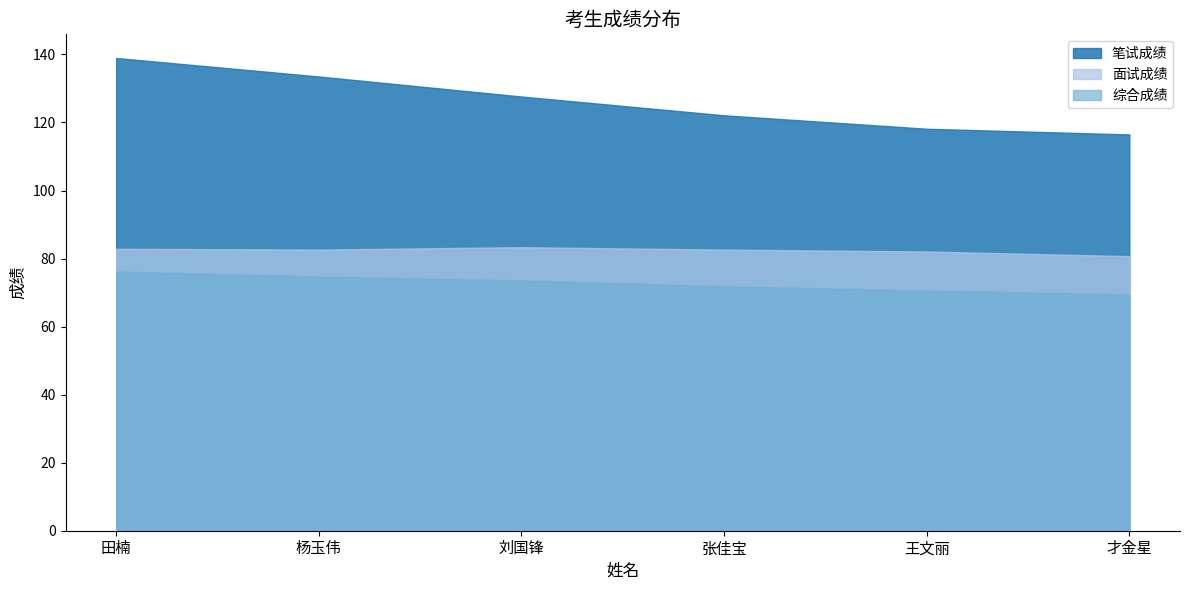

Rank the series by their average value, from highest to lowest.

笔试成绩, 面试成绩, 综合成绩